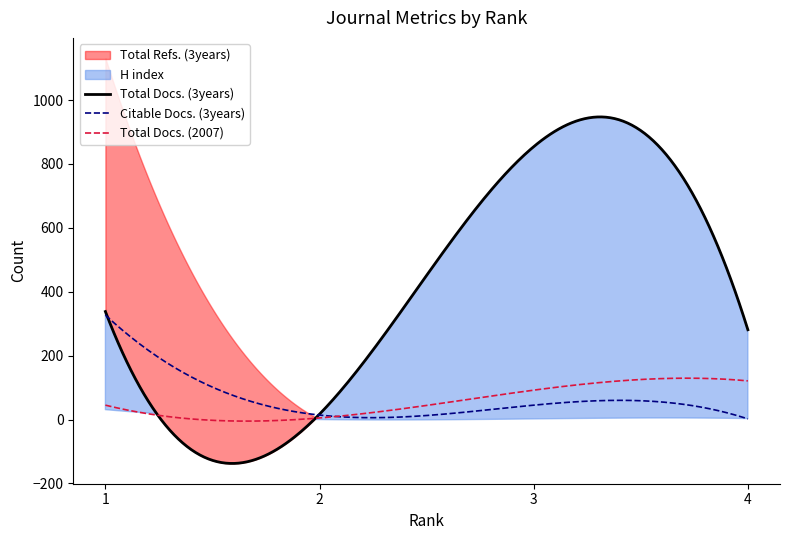

Is the value of Total Refs. at 3 greater than the value of Total Docs. (2007) at 3?

No